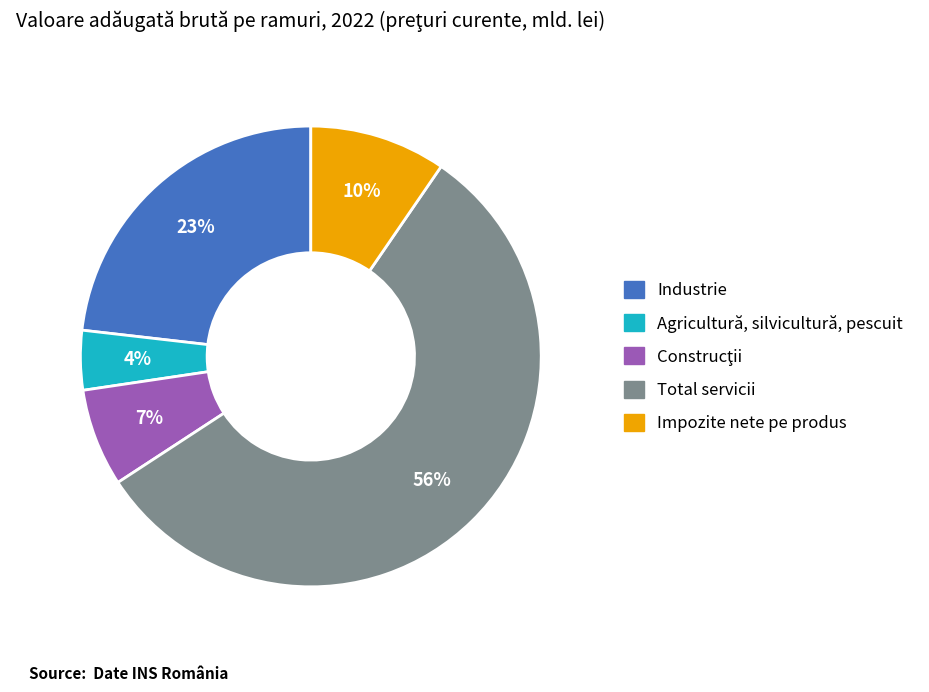

To the nearest percent, what is the average slice percentage?

20%